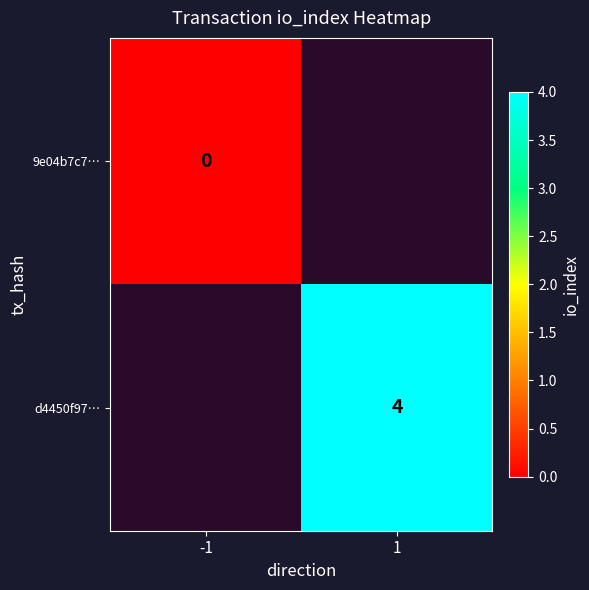

How many categories are shown in the chart?

2